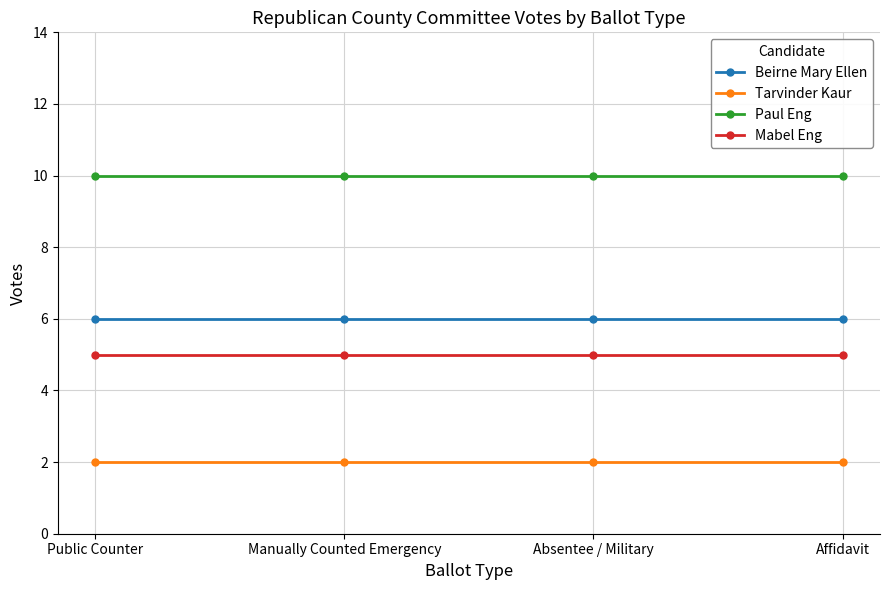

What is the maximum value shown in the chart?

10